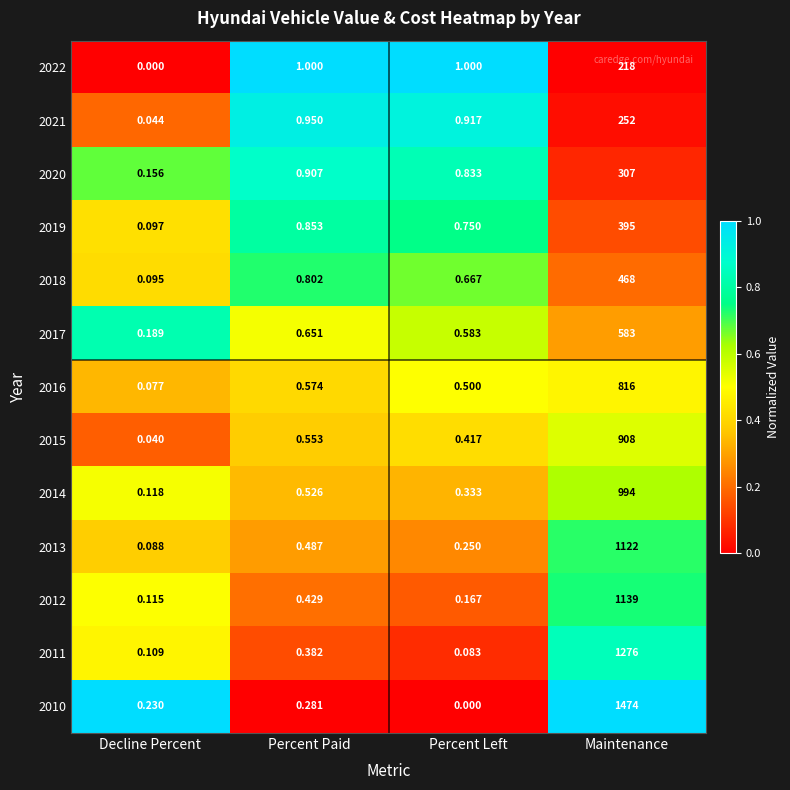

Which category has the highest value across all series?

Maintenance